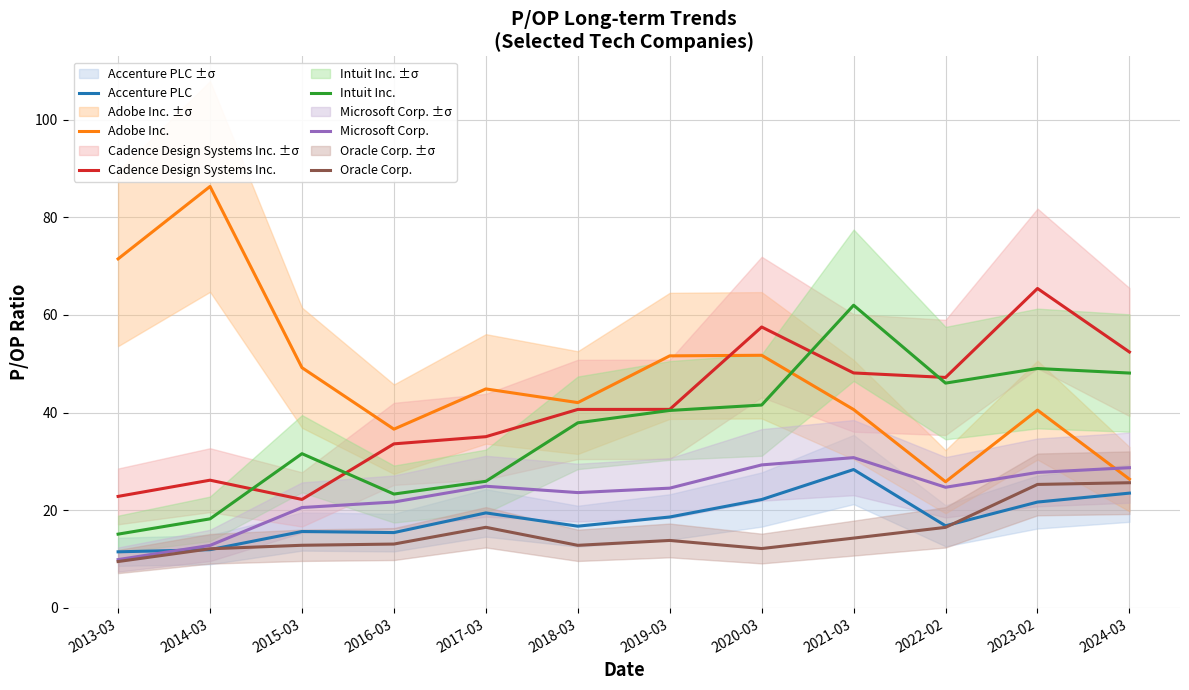

Which label corresponds to the smallest value in the chart?

2013-03